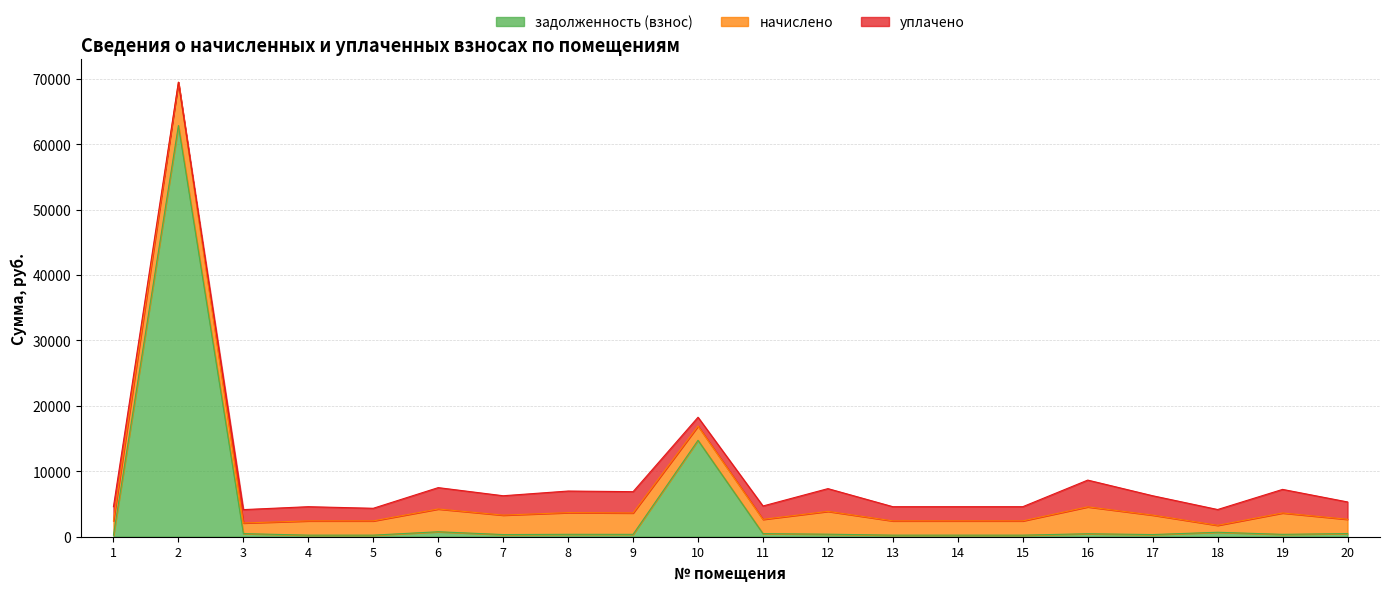

Which series has the largest total across all categories?

задолженность (взнос)